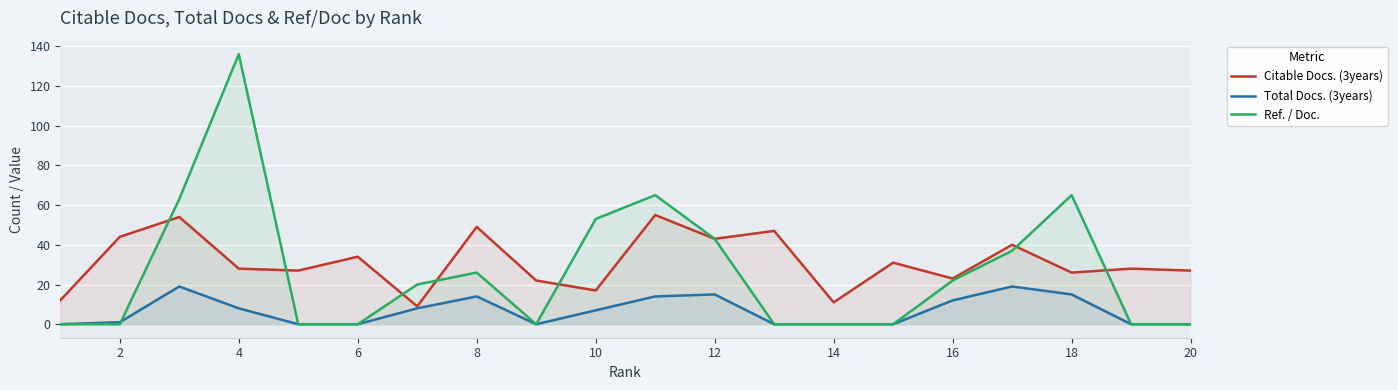

At how many categories does at least one series exceed 13?

18